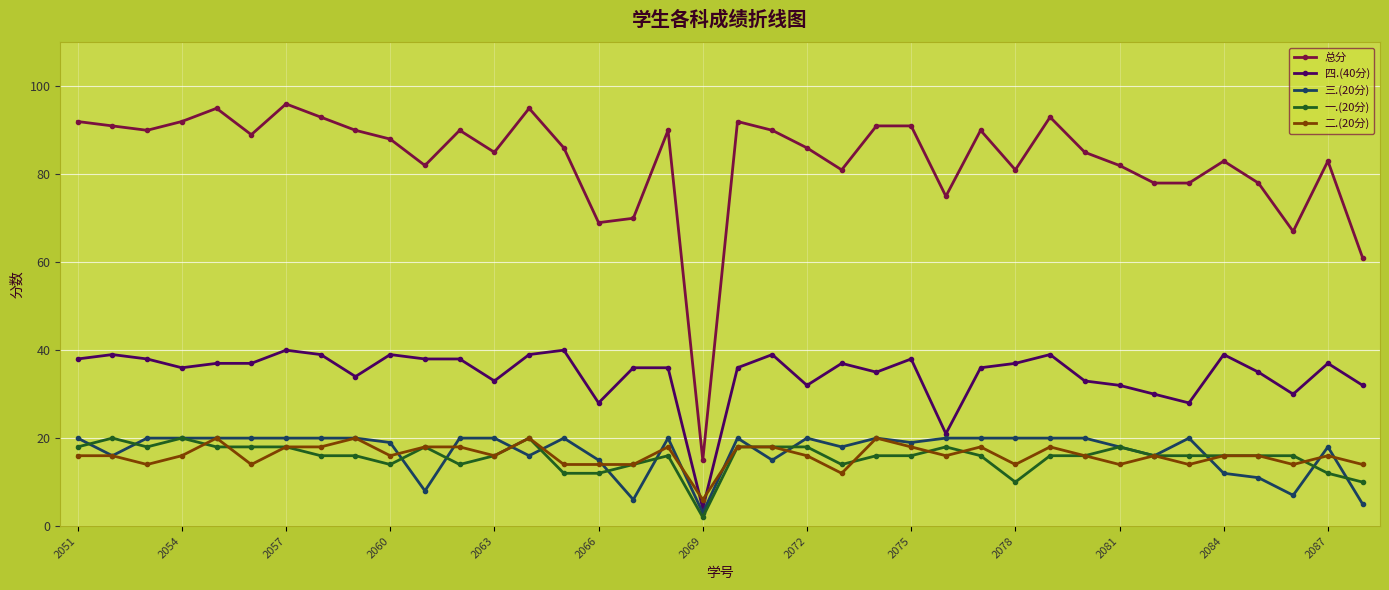

Does the chart have visible grid lines?

Yes